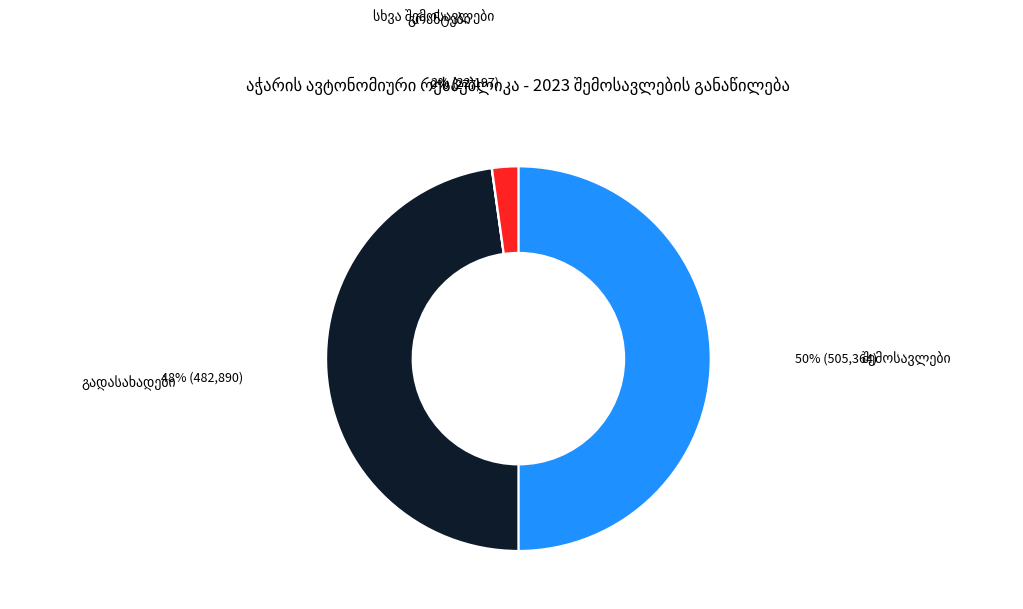

To the nearest percent, what is the average slice percentage?

25%